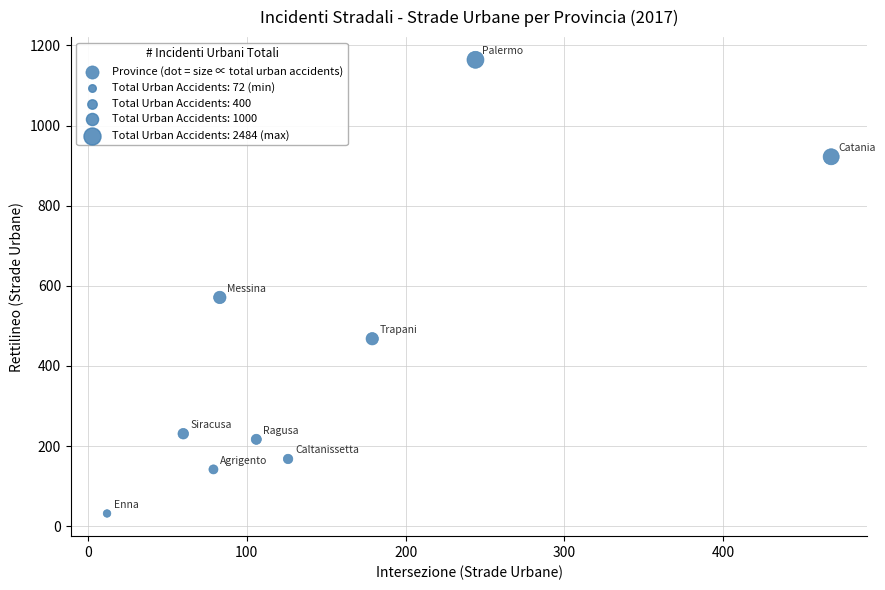

What Y value in the scatter plot is closest to 598?

571